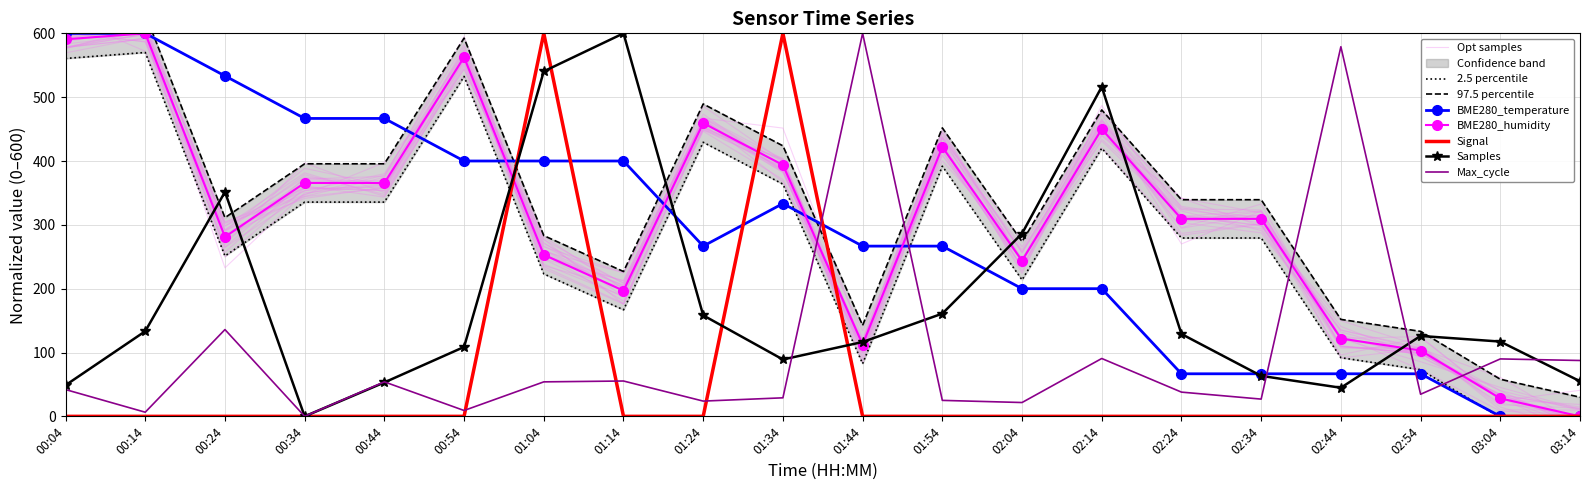

Is it true that BME280_humidity equals 94.0 at 02:04?

False